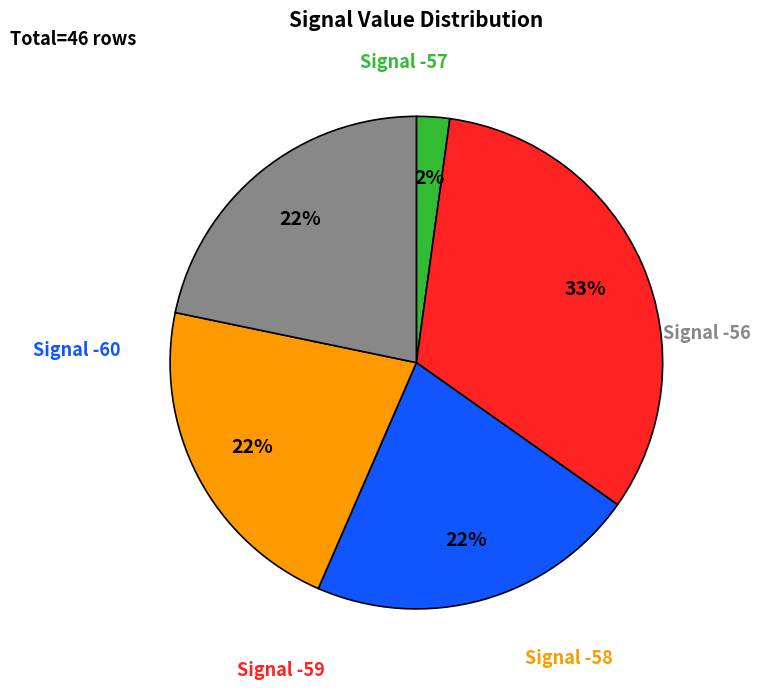

To the nearest percent, what is the average slice percentage?

20%